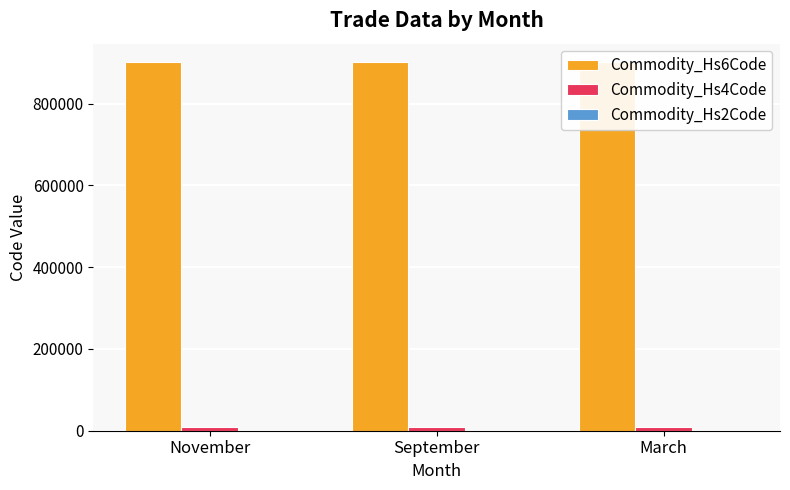

At March, list the series in order from smallest to largest.

Commodity_Hs2Code, Commodity_Hs4Code, Commodity_Hs6Code